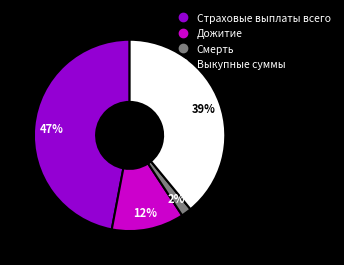

What is the largest slice in the pie chart?

Страховые выплаты всего